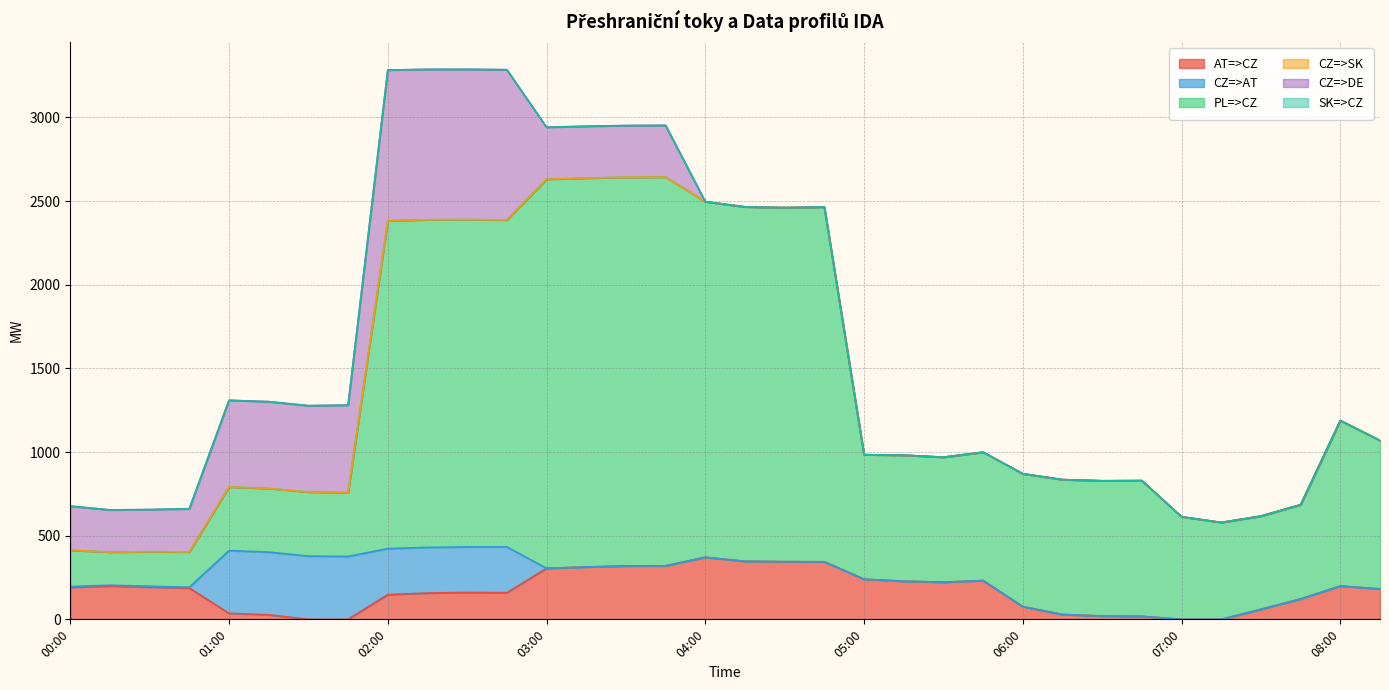

Is the value of CZ=>AT at 04:30 greater than the value of CZ=>DE at 06:45?

No